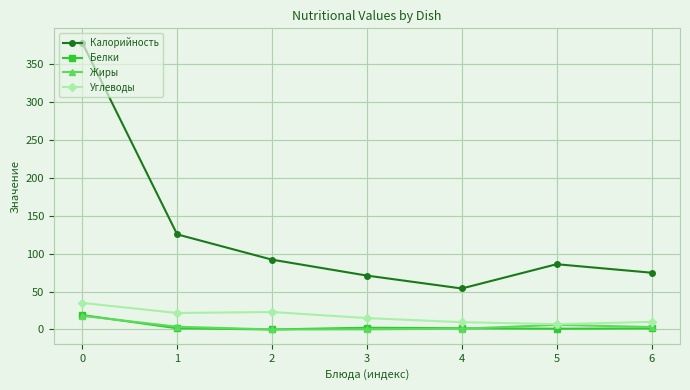

What is the sum of all Жиры values?

32.0